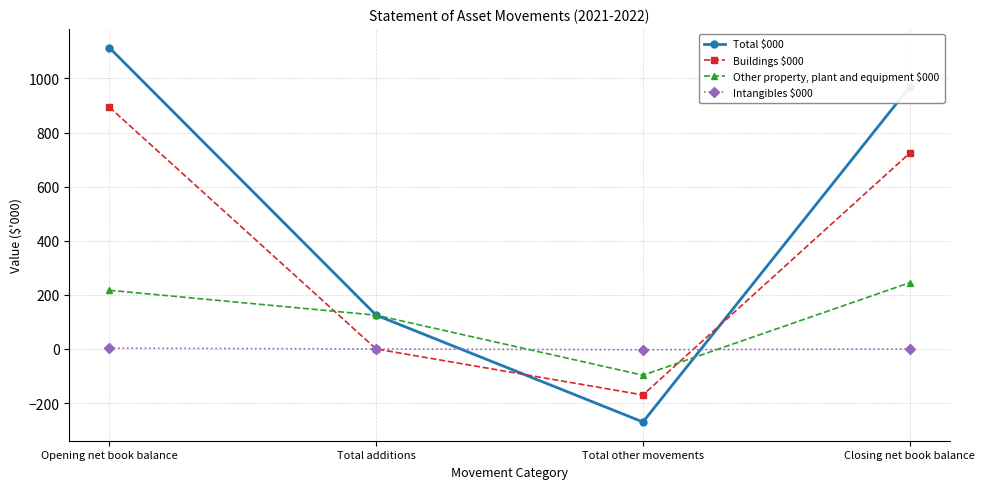

Which series has the largest total across all categories?

Total $000